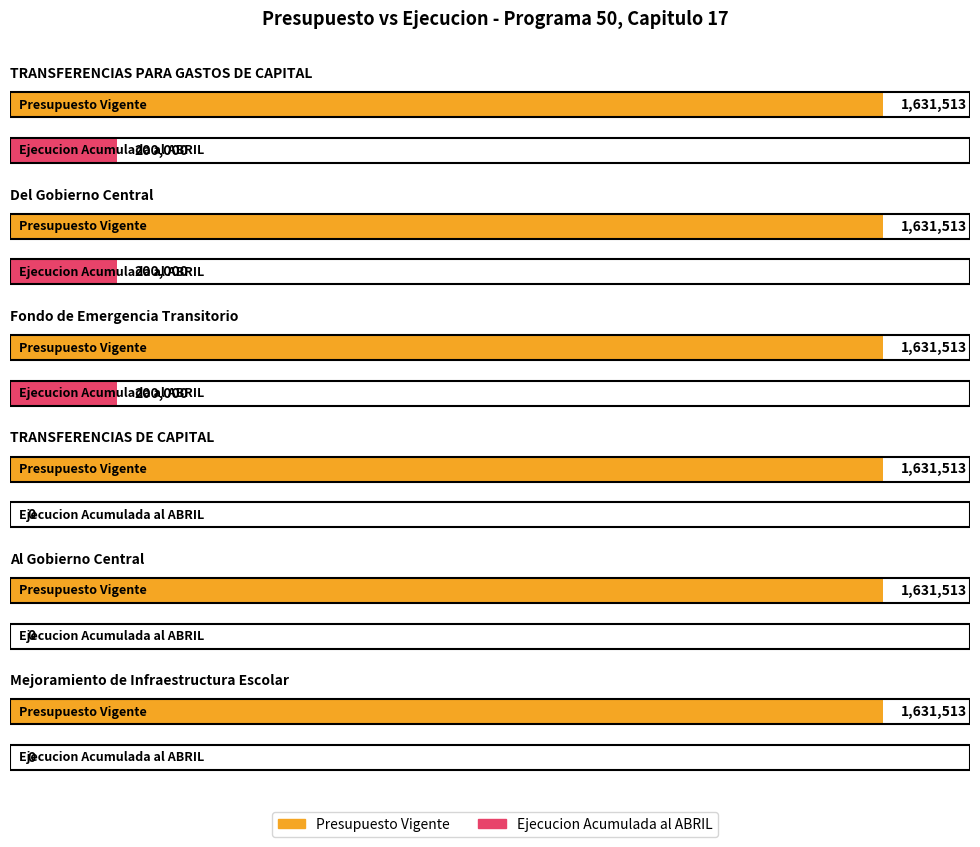

True or false: Ejecucion Acumulada al ABRIL has a value of 0 at TRANSFERENCIAS DE CAPITAL.

True